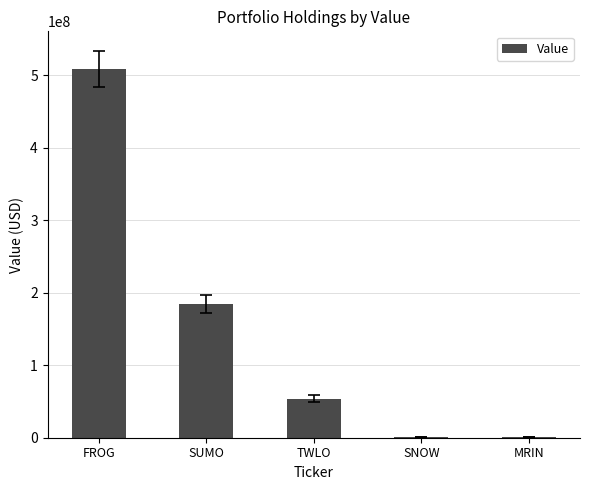

Which category has the highest value across all series?

FROG